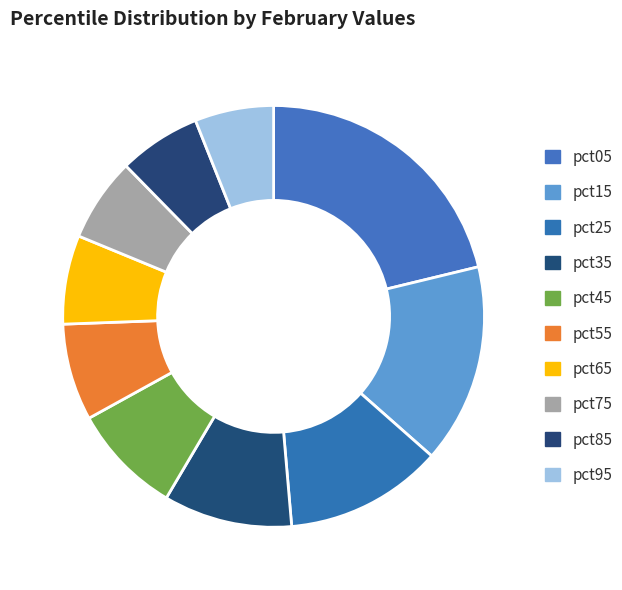

Combined, what portion of the pie is pct55 and pct05?

28.7%